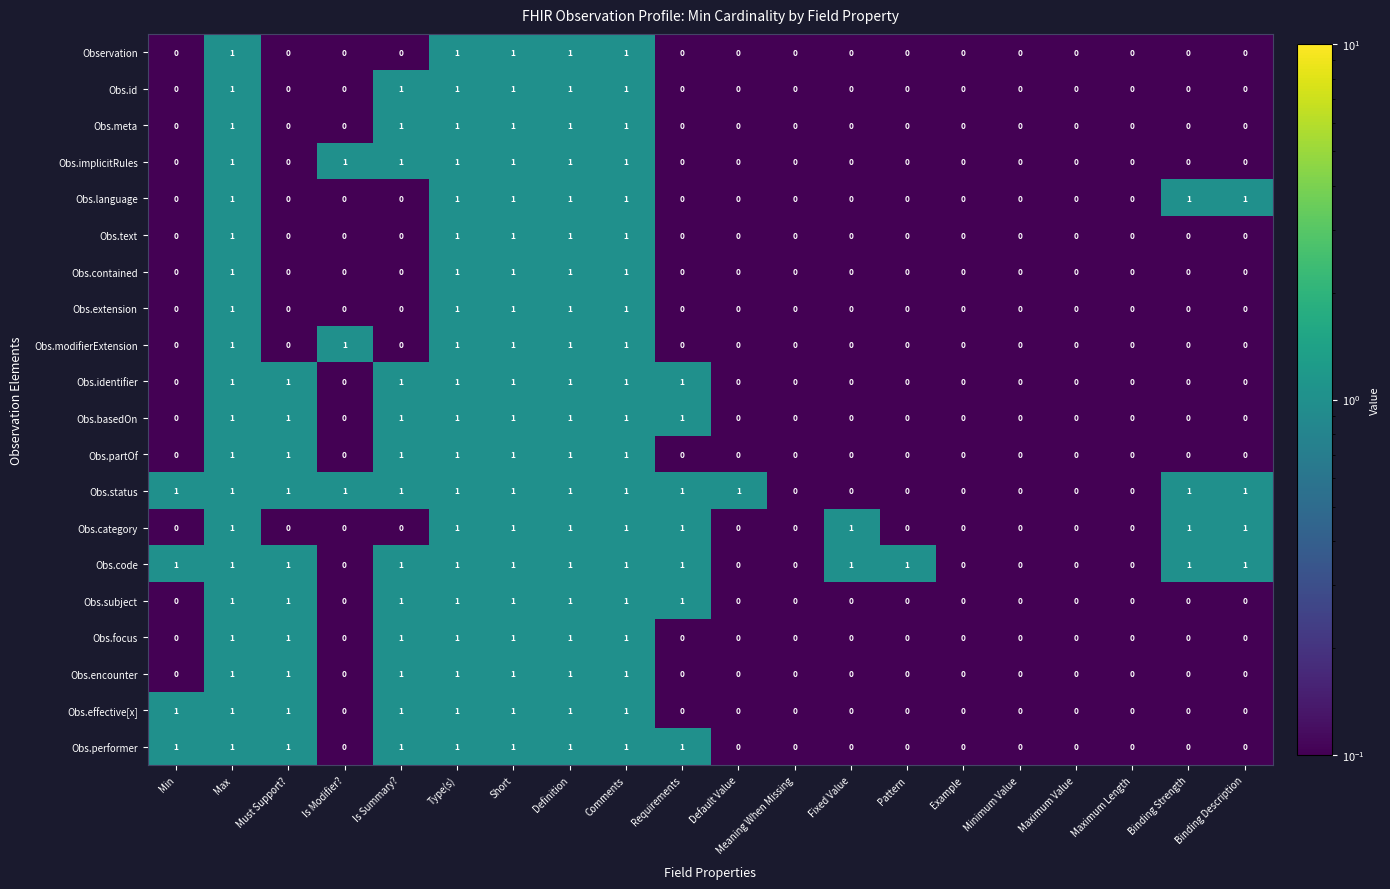

What is the total value across all series at Comments?

20